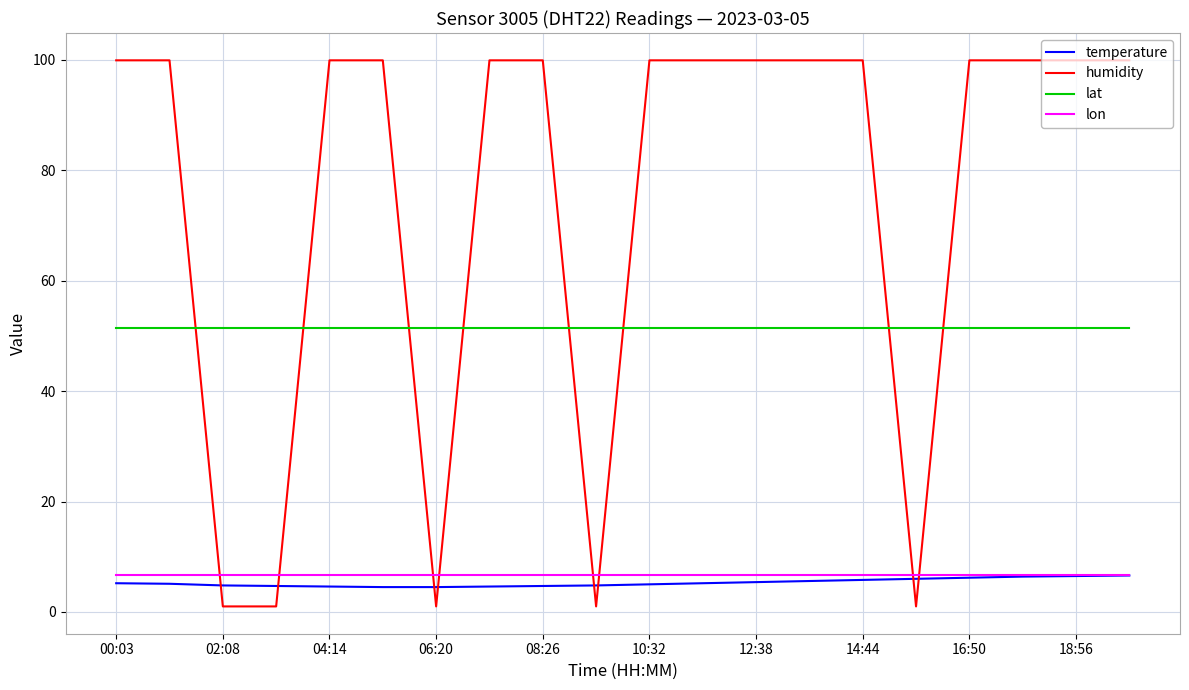

True or false: lon and lat cross at least once.

False